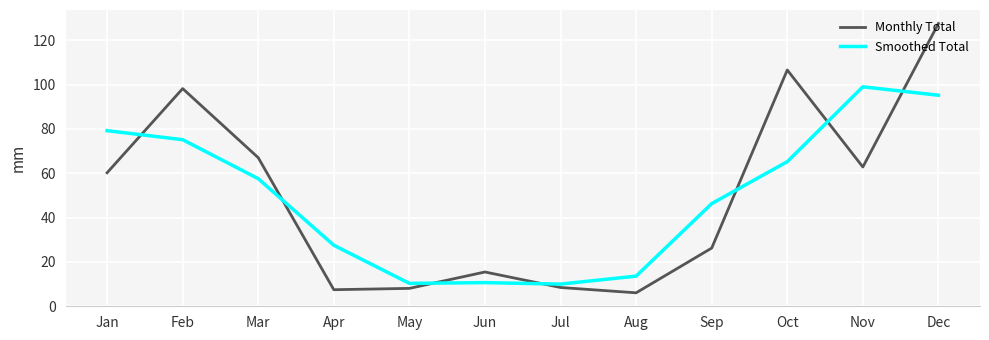

What is the difference between the Smoothed Total values at Dec and Nov?

3.8